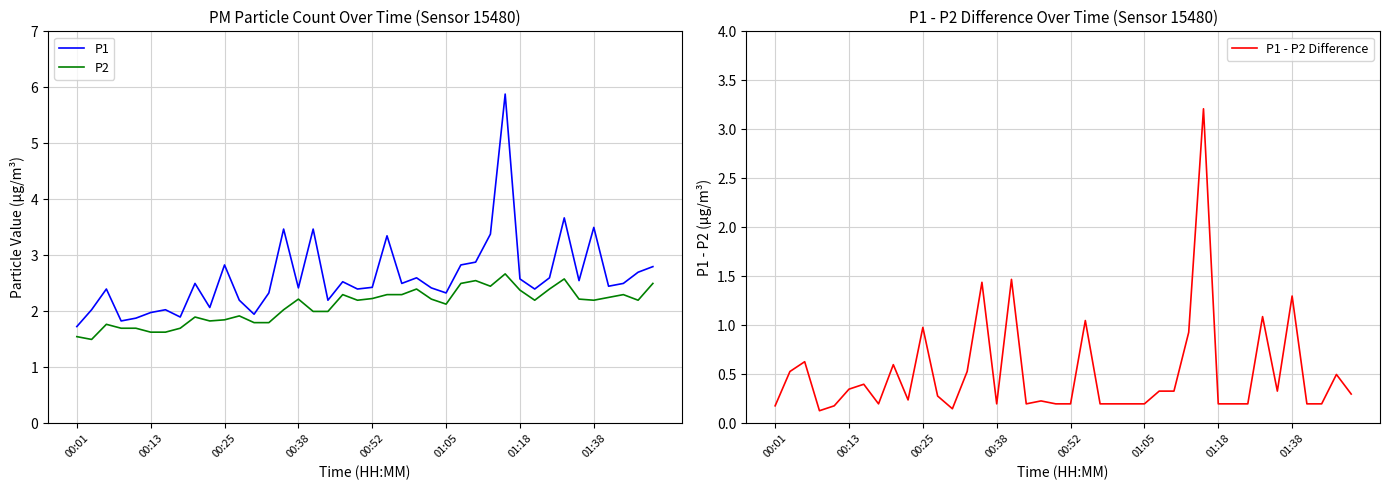

Is it true that P2 equals 1.5 at 01:18?

False